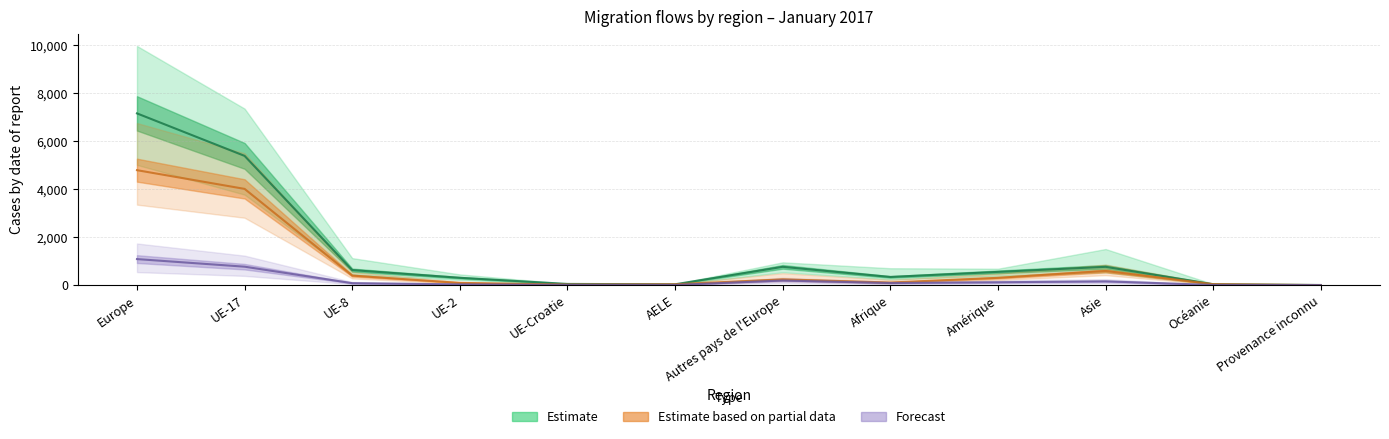

Rank the categories by value from highest to lowest.

Europe, UE-17, Autres pays de l'Europe, Asie, UE-8, Amérique, Afrique, UE-2, UE-Croatie, Océanie, AELE, Provenance inconnu